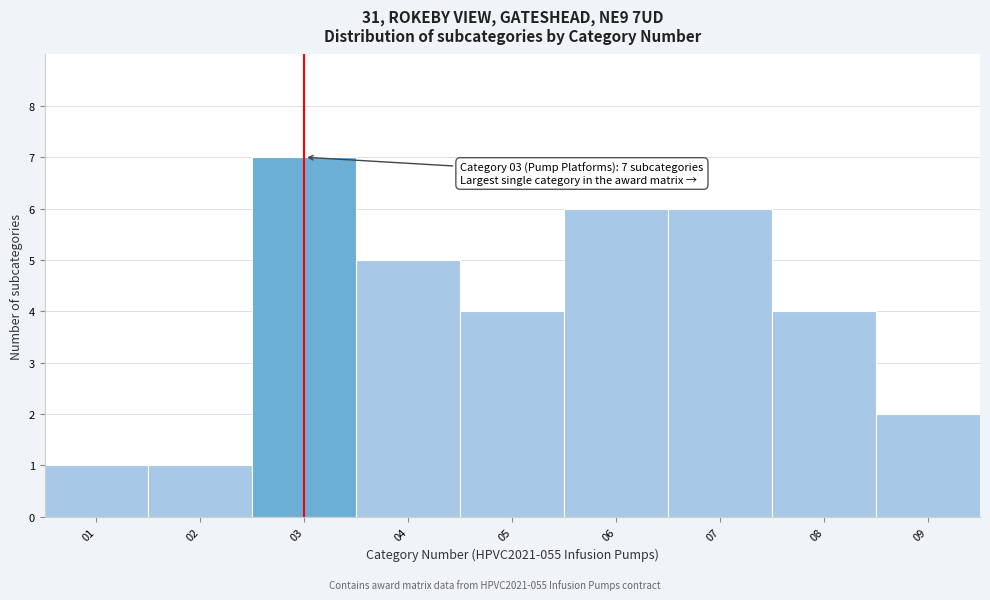

Which range on the x-axis has the tallest bar?

2.5 to 3.5